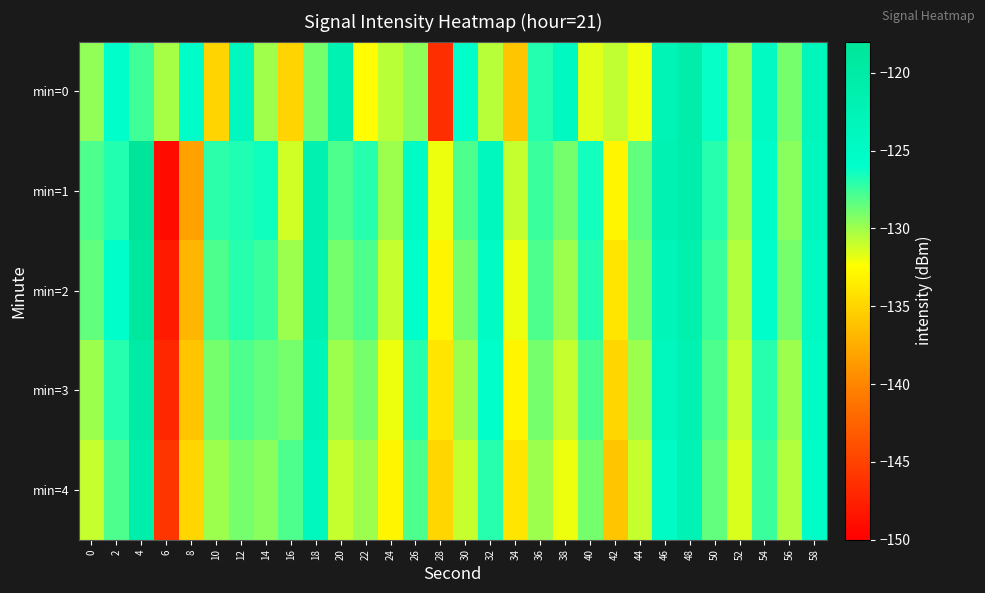

Which series has the largest total across all categories?

min=1